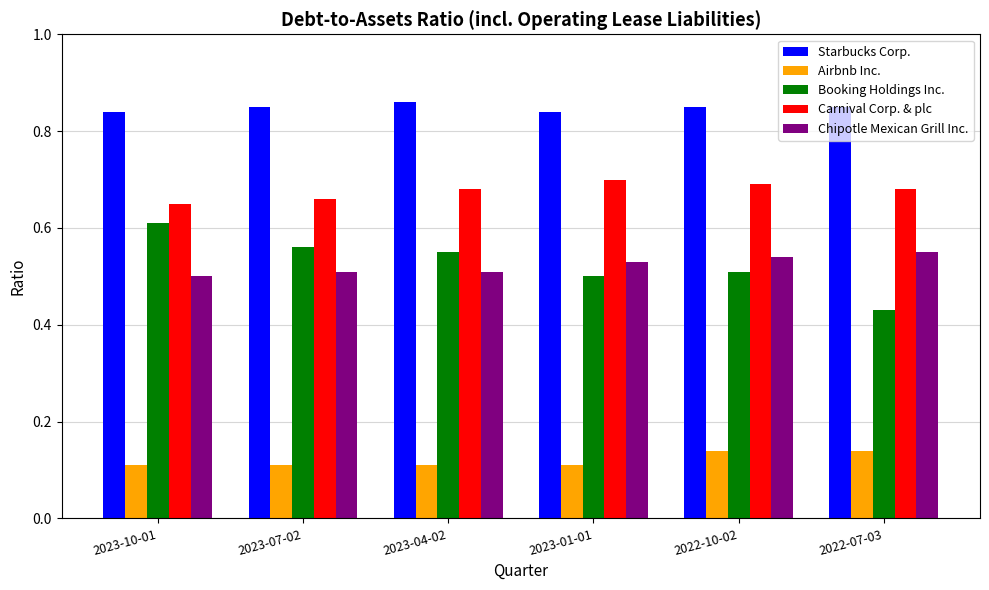

True or false: Chipotle Mexican Grill Inc. has a value of 0.5 at 2023-01-01.

True